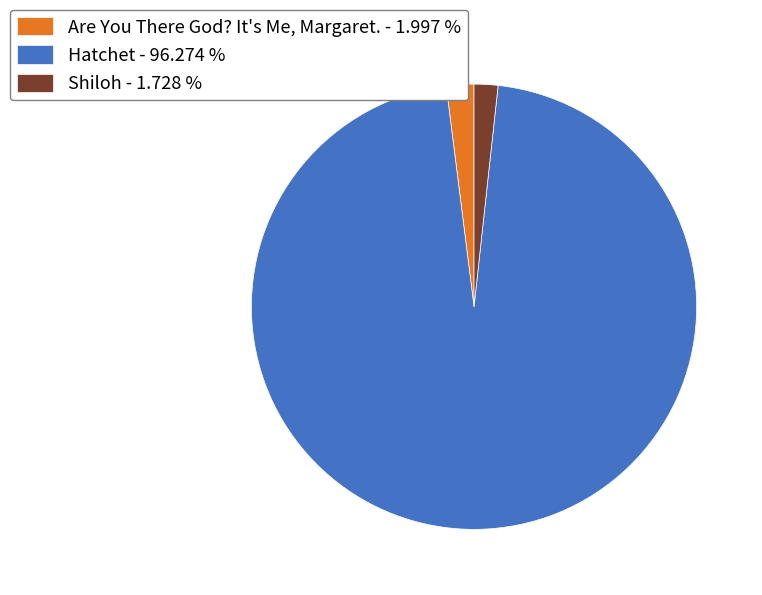

What is the ratio of the value at Hatchet - 96.274 % to the value at Are You There God? It's Me, Margaret. - 1.997 %?

48.2